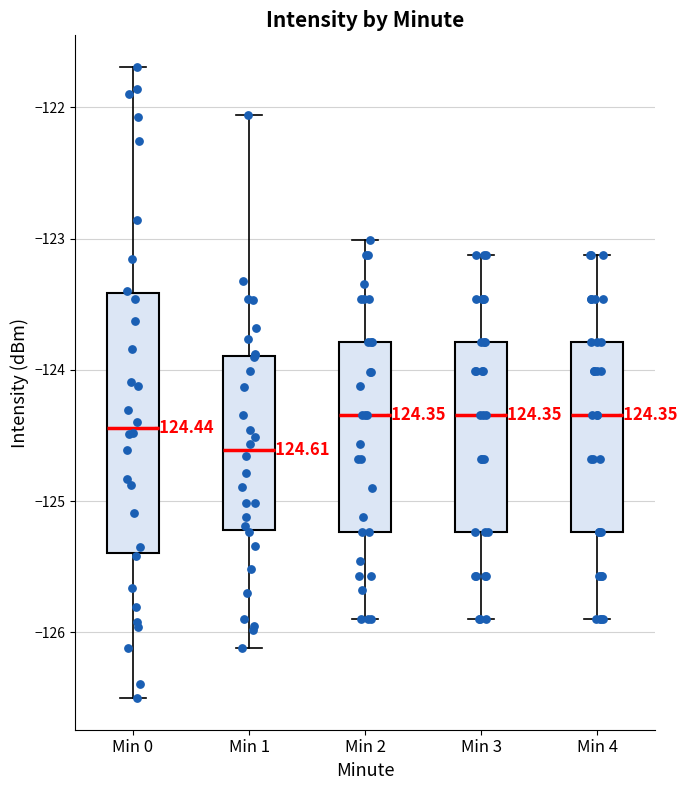

Which box has the lowest median line?

Min 1